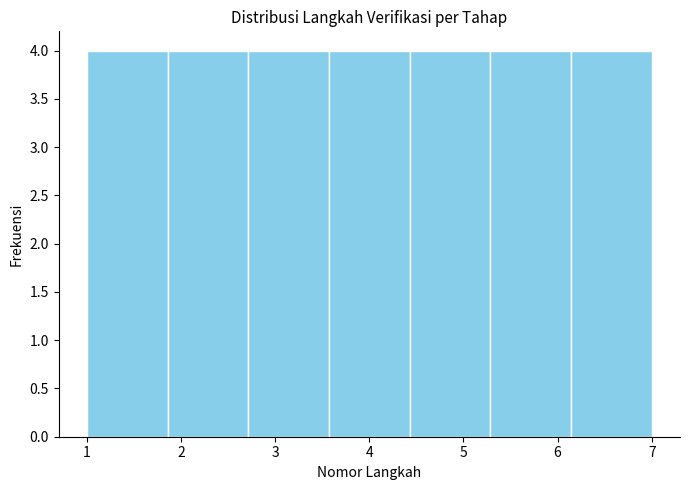

Reading left to right, transcribe this chart: for each bar, give the range it covers on the x-axis and its height. Neither the bar edges nor the heights are printed on the chart, so give them approximately, as read against the axes.

1.0 to 1.9: 4
1.9 to 2.7: 4
2.7 to 3.6: 4
3.6 to 4.4: 4
4.4 to 5.3: 4
5.3 to 6.1: 4
6.1 to 7.0: 4